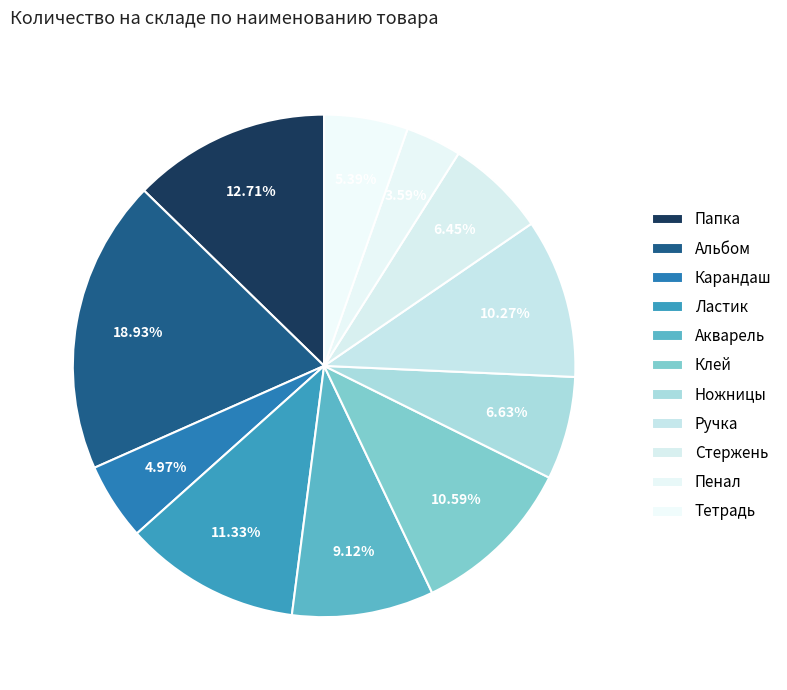

Does any single category account for the majority?

No